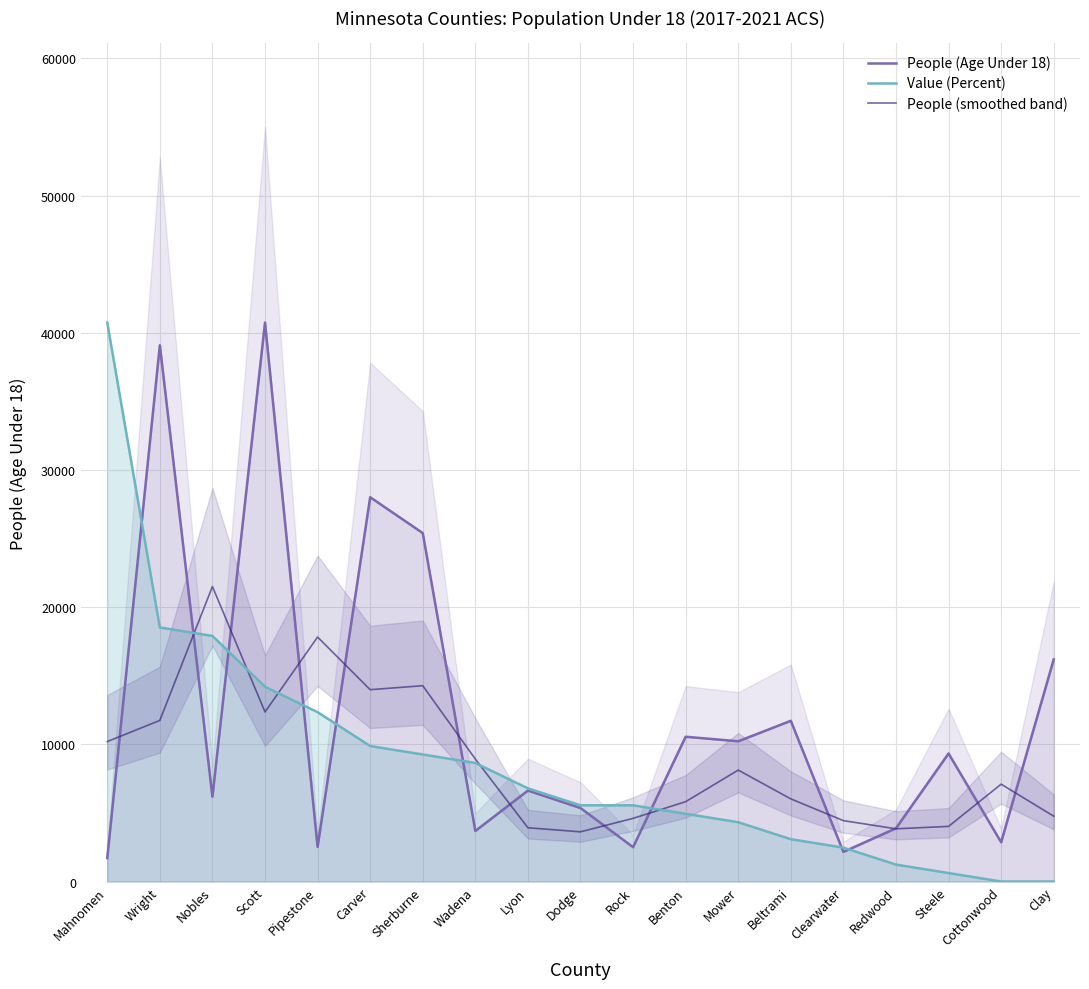

What position from the left is Cottonwood?

18